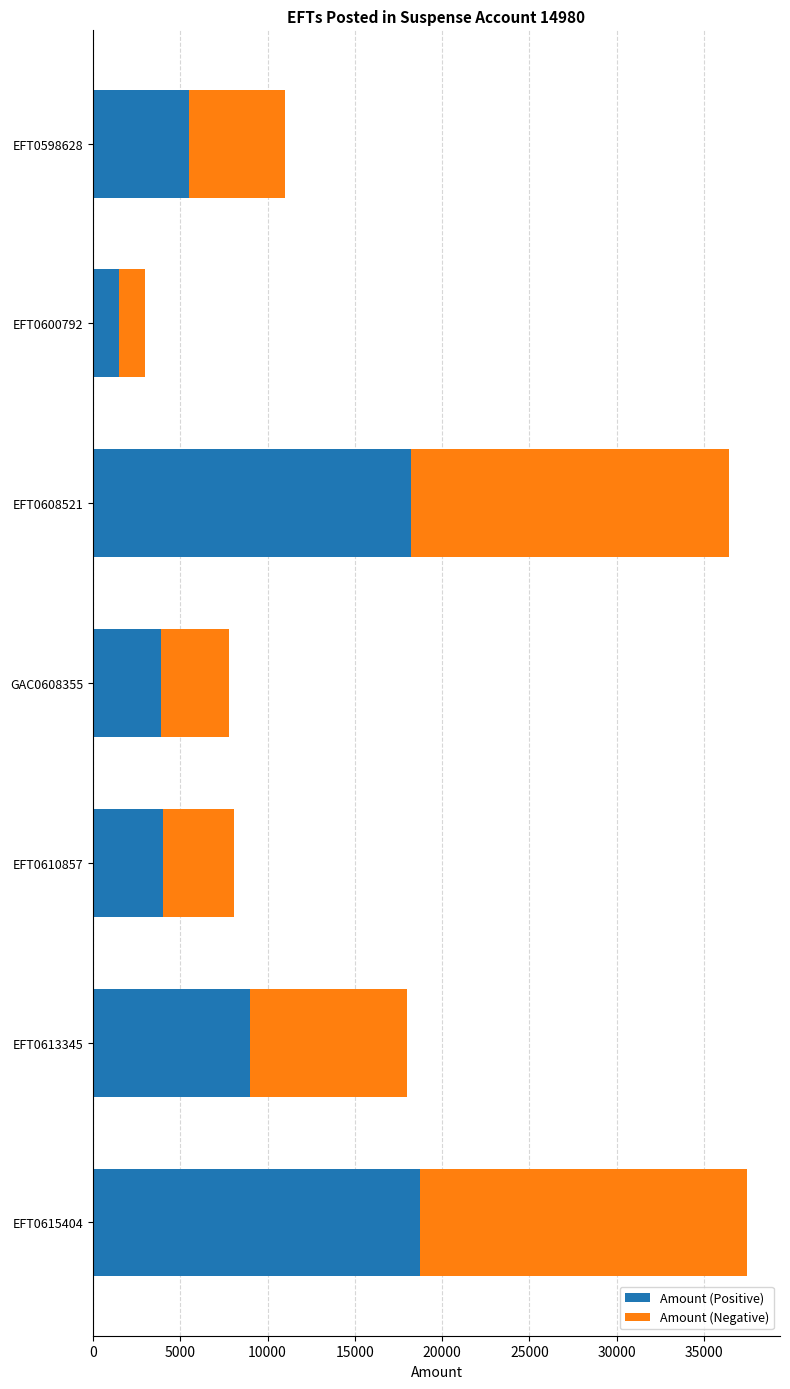

What is the difference between the maximum and minimum values in the Amount (Positive) series?

17257.3